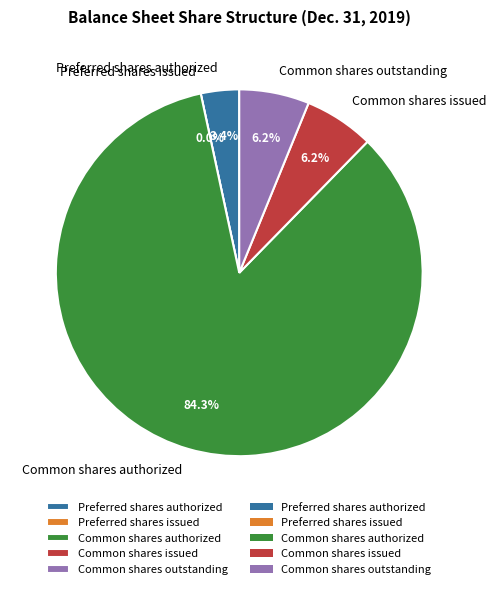

What is the change in value from Preferred shares issued to Common shares authorized?

+500000000